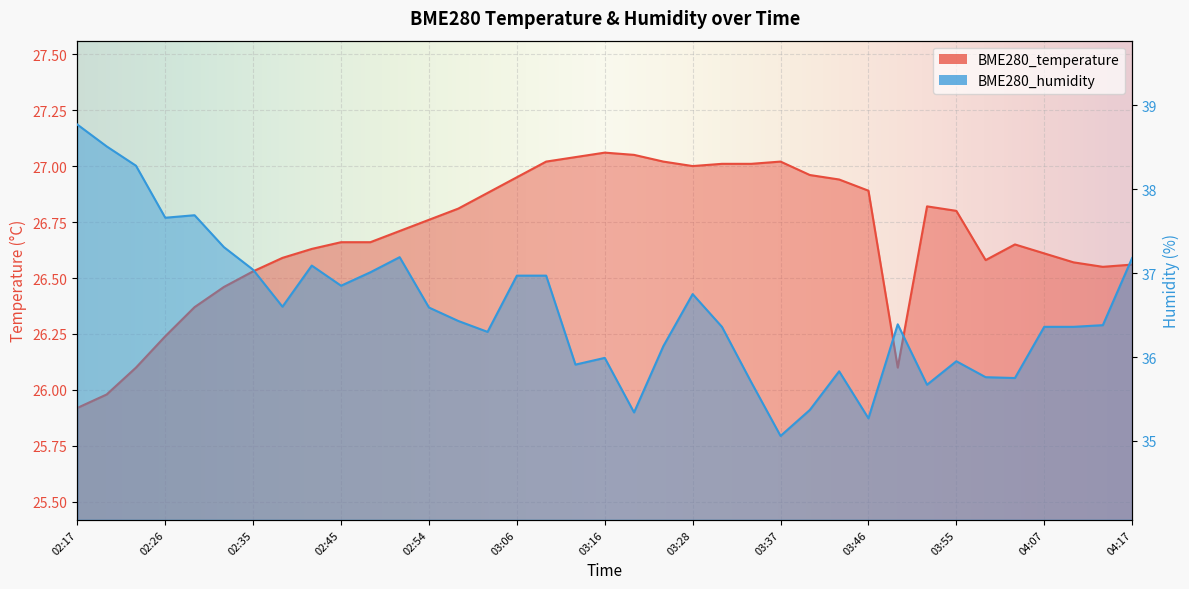

At which label is BME280_humidity closest to 36?

03:16